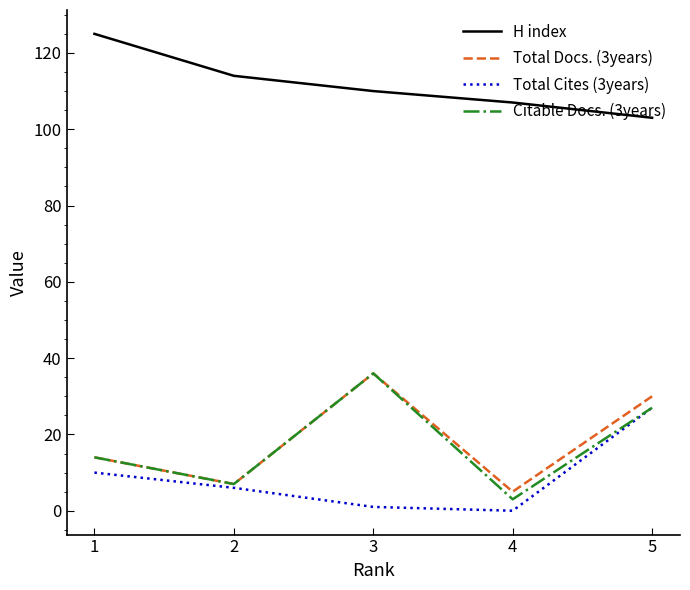

Is this an area chart (filled region under the line)?

No